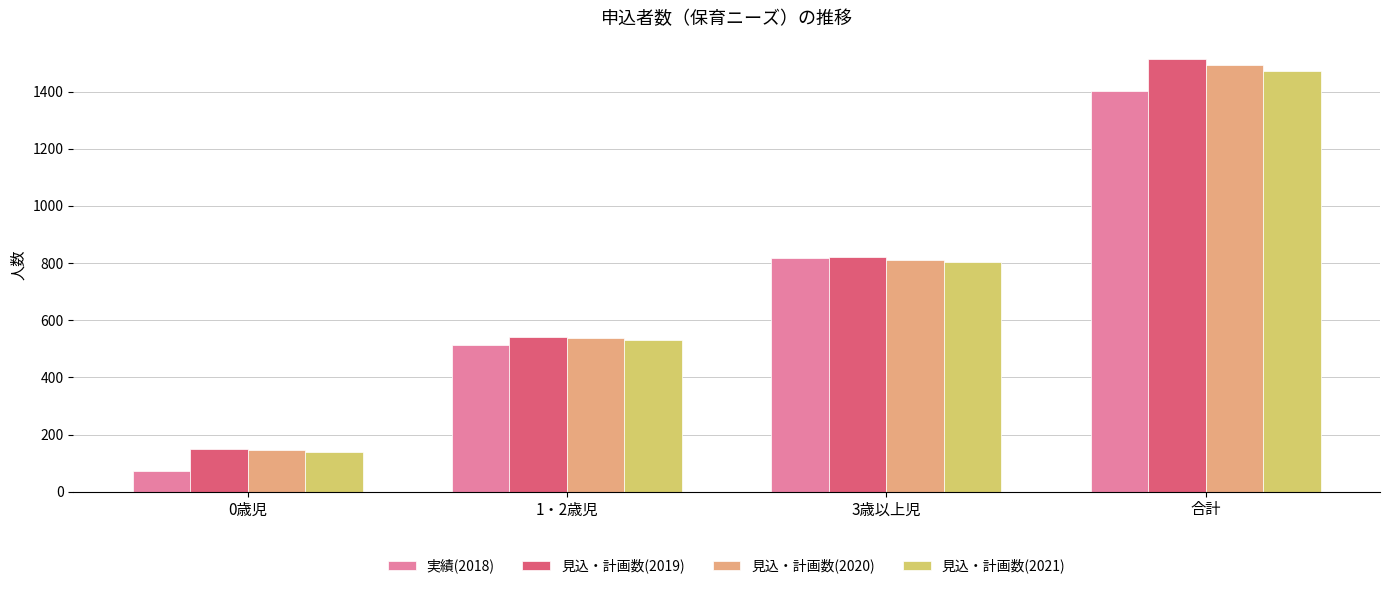

Is it true that 実績(2018) equals 1404.0 at 合計?

True